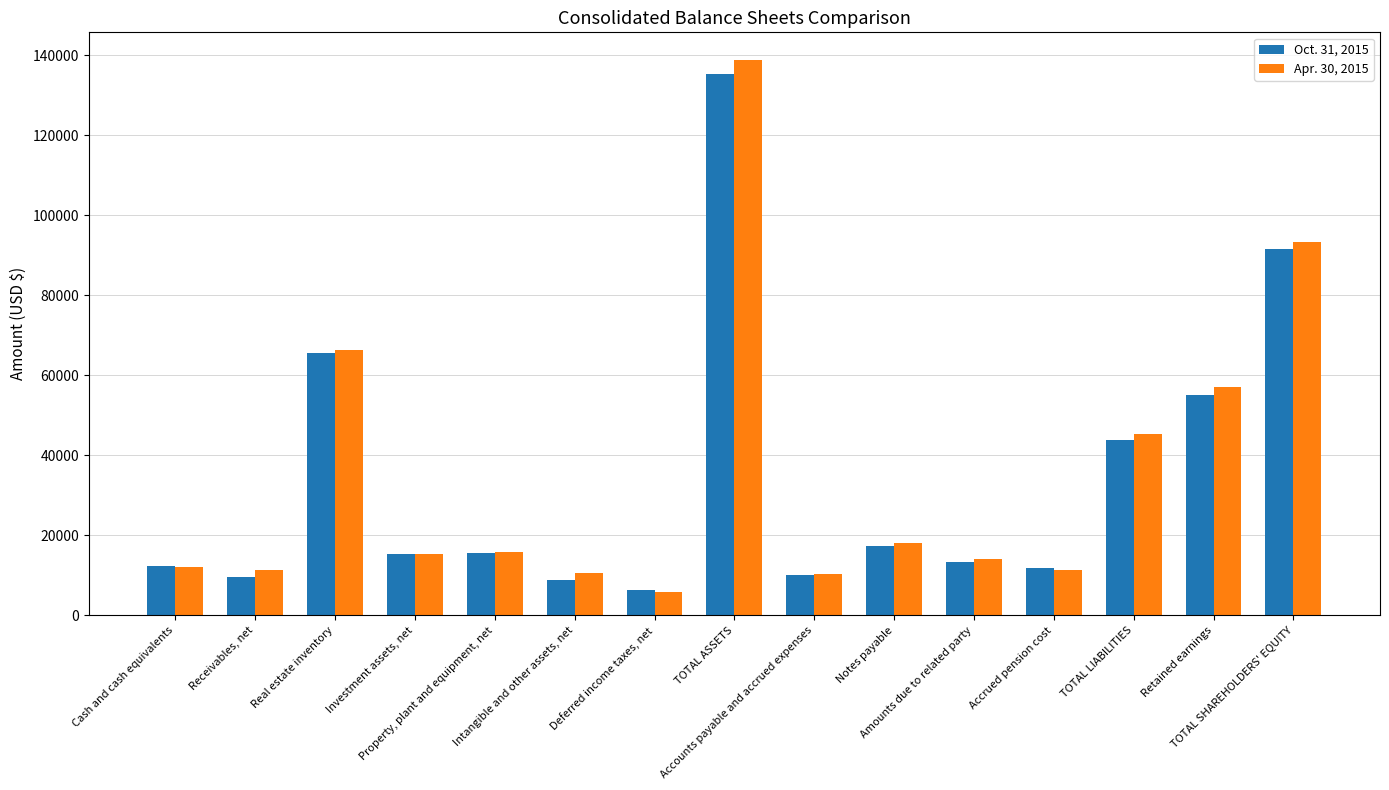

Between Receivables, net and Deferred income taxes, net, which series saw the biggest shift?

Apr. 30, 2015